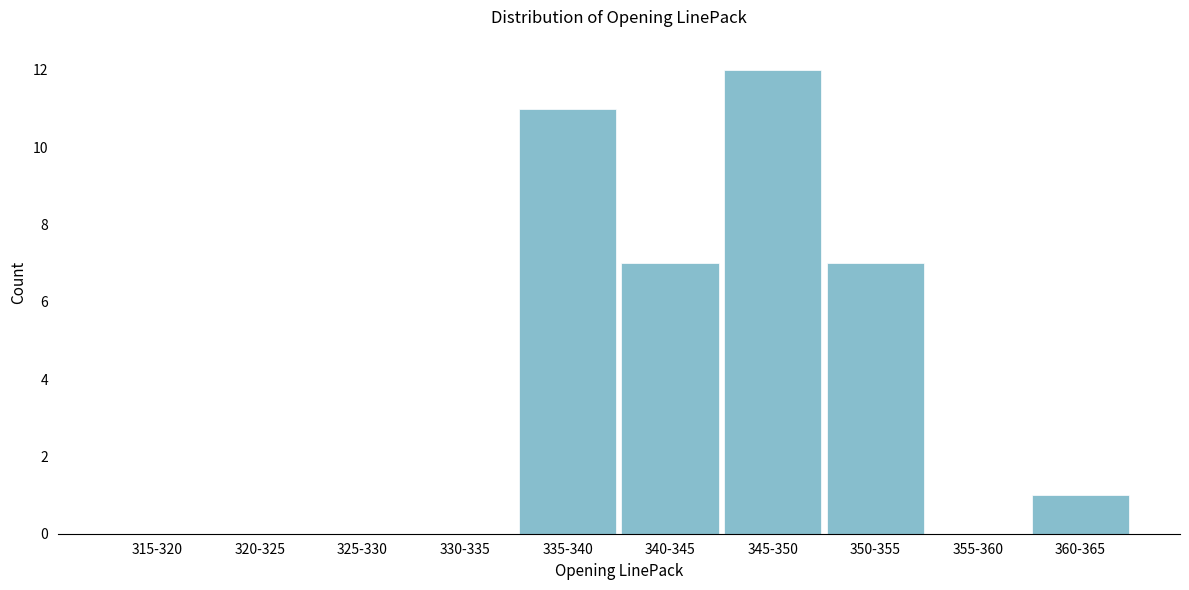

Reading right to left, transcribe all the data shown in this chart.

360-365=1	355-360=0	350-355=7	345-350=12	340-345=7	335-340=11	330-335=0	325-330=0	320-325=0	315-320=0